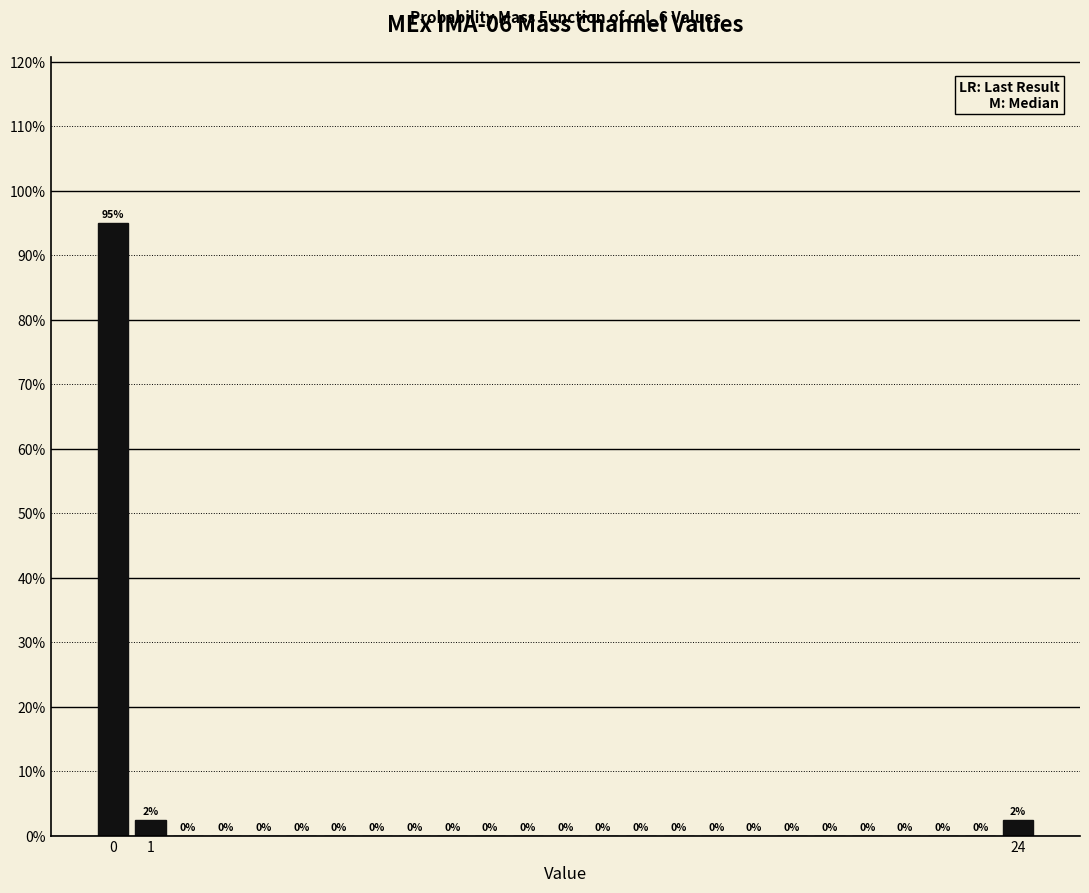

Which range on the x-axis has the tallest bar?

-0.5 to 0.5